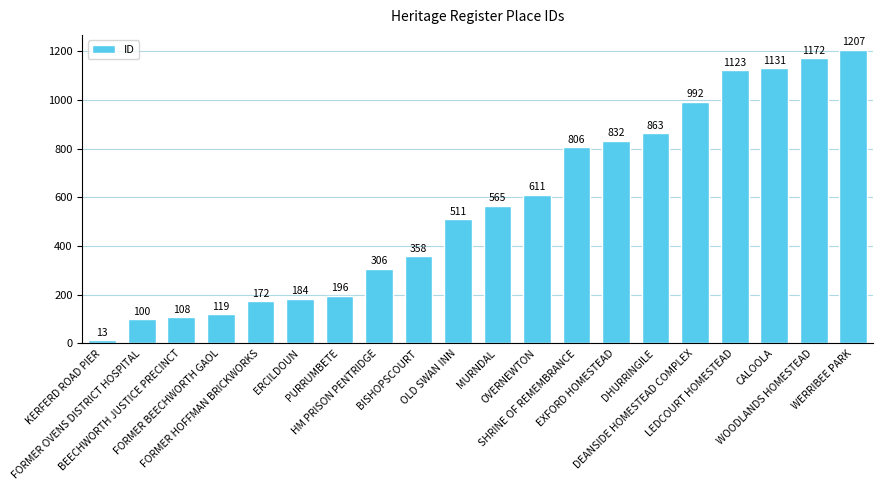

What is the greatest value displayed?

1207